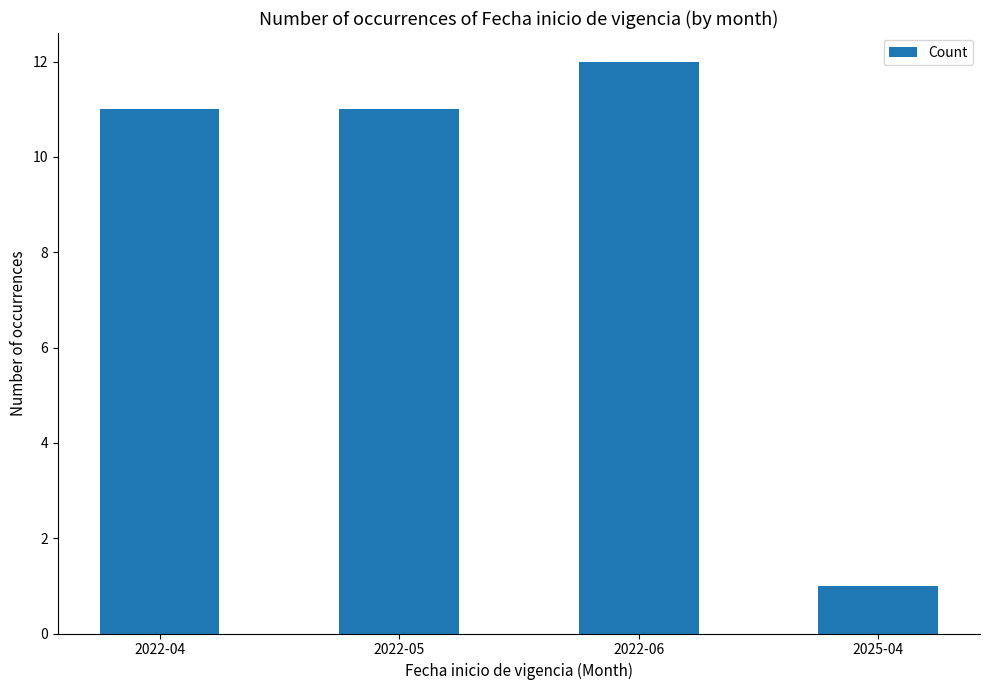

What is the label of the 4th bar from the right?

2022-04